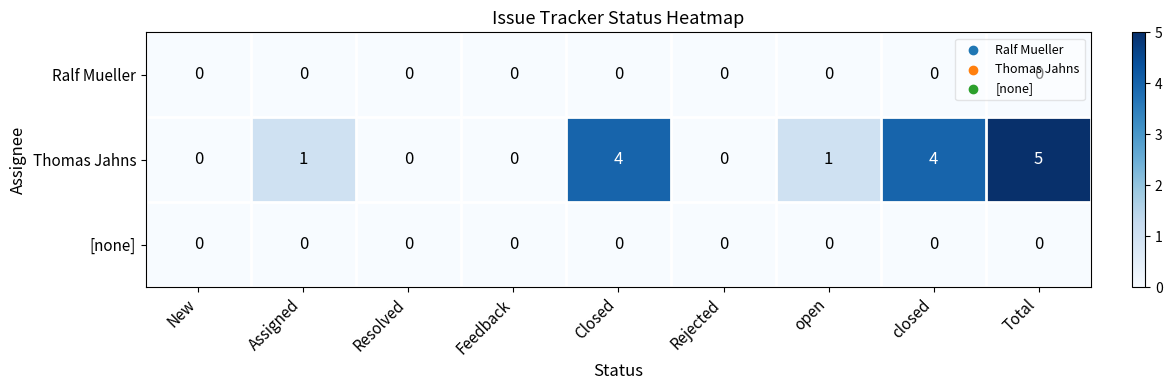

What is the difference between the maximum and second lowest values in the Thomas Jahns series?

5